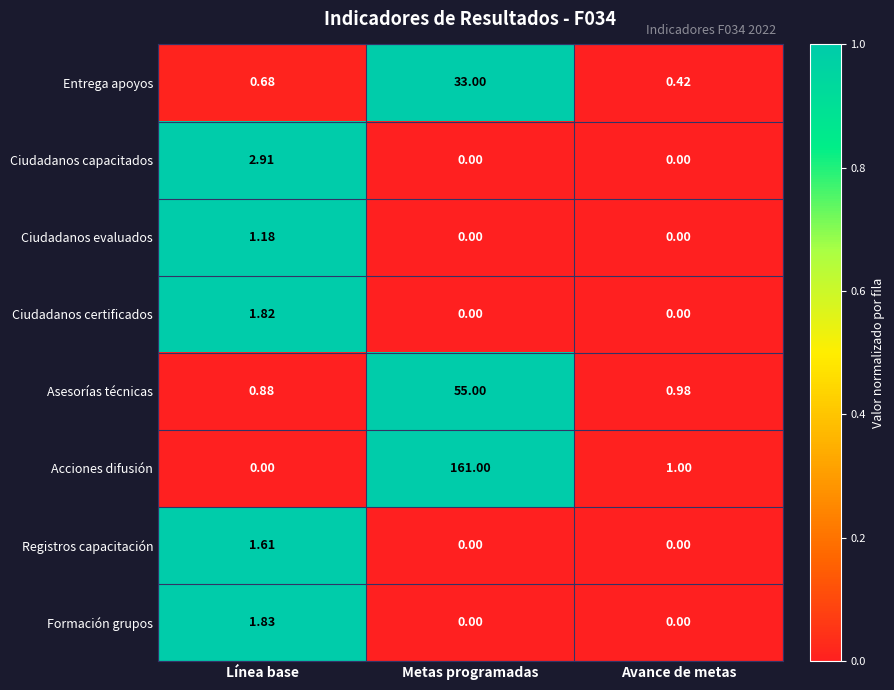

Which series has the largest total across all categories?

Acciones difusión